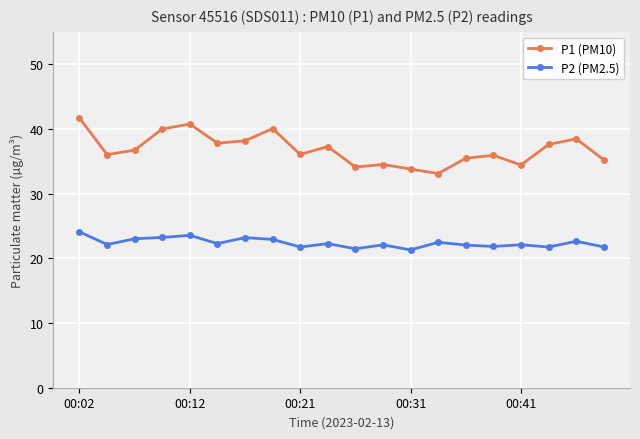

What is the lowest value of the P1 (PM10) series?

33.1